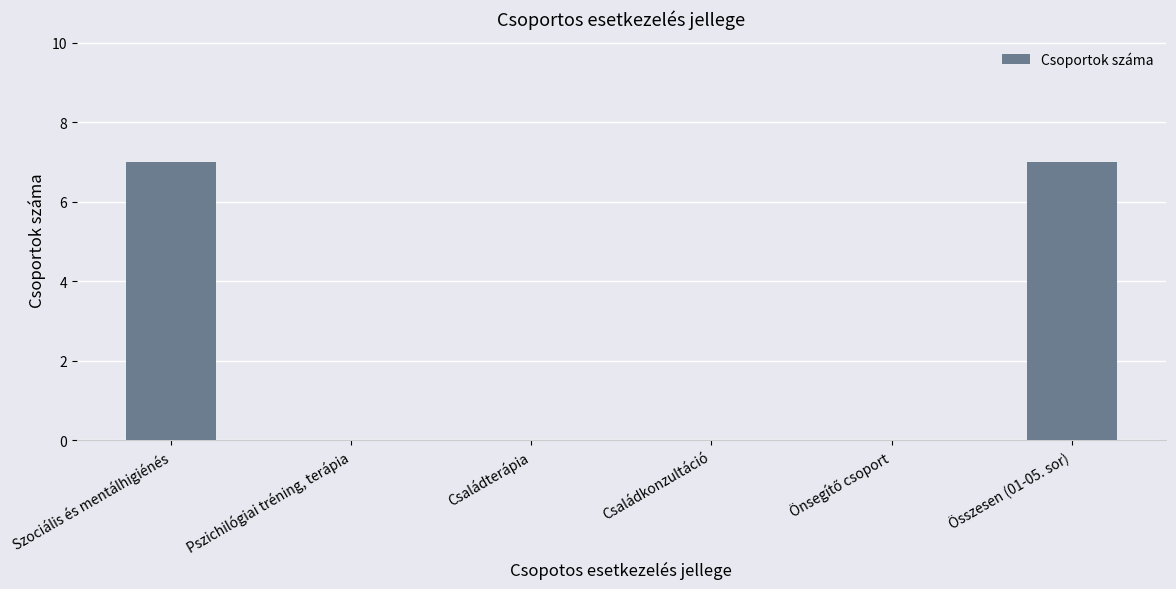

The chart shows a value of 3 at Összesen (01-05. sor). True or false?

False